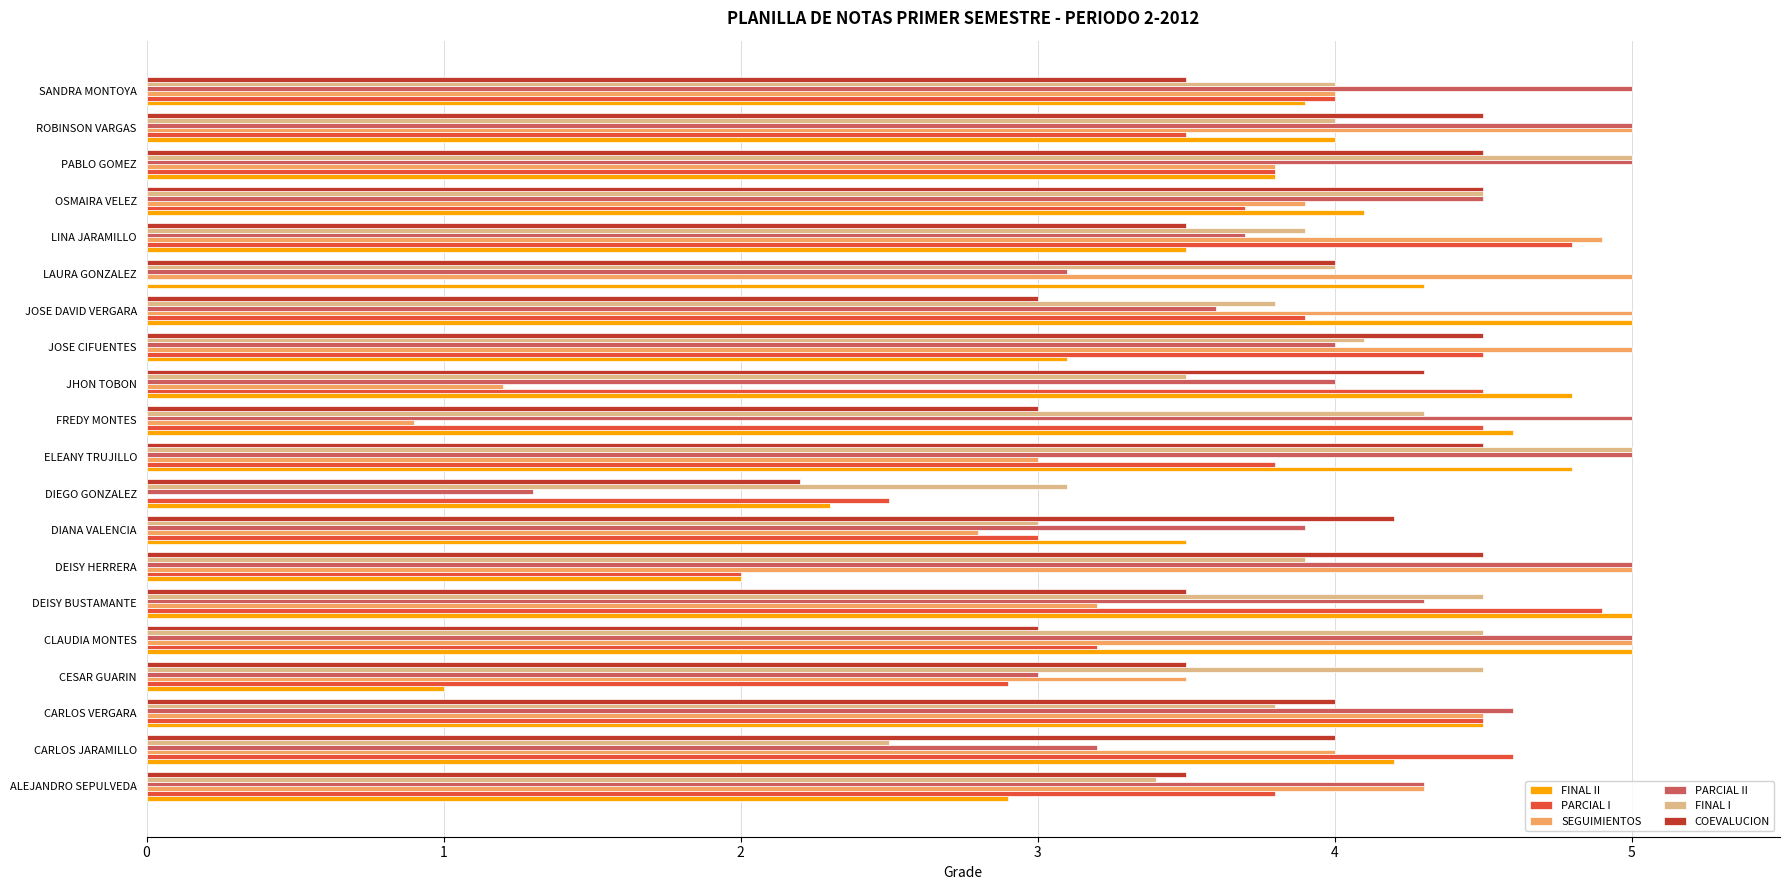

What is the maximum value for COEVALUCION?

4.5